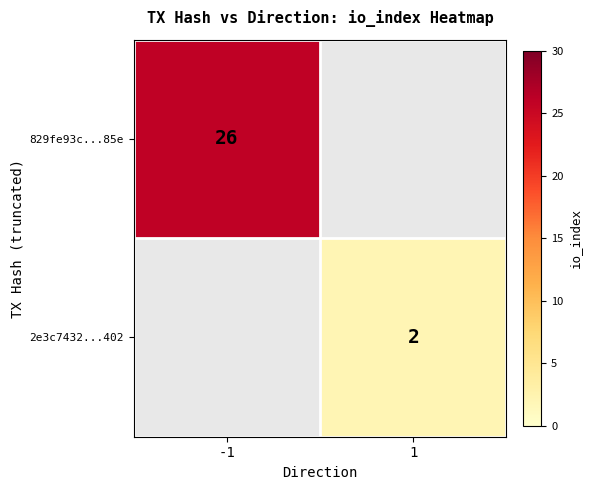

The 829fe93c...85e series shows 26 at -1. True or false?

True